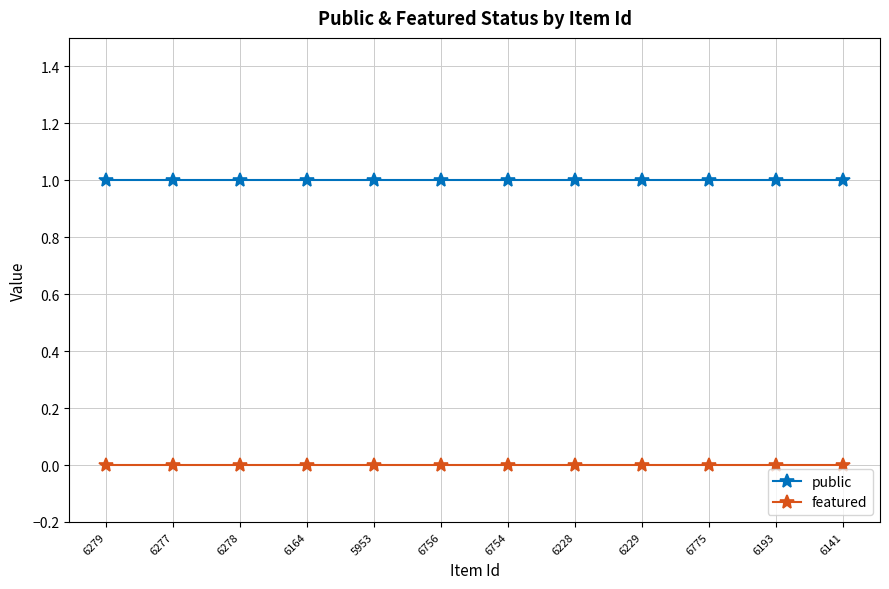

Does the chart display data point markers on the line(s)?

Yes